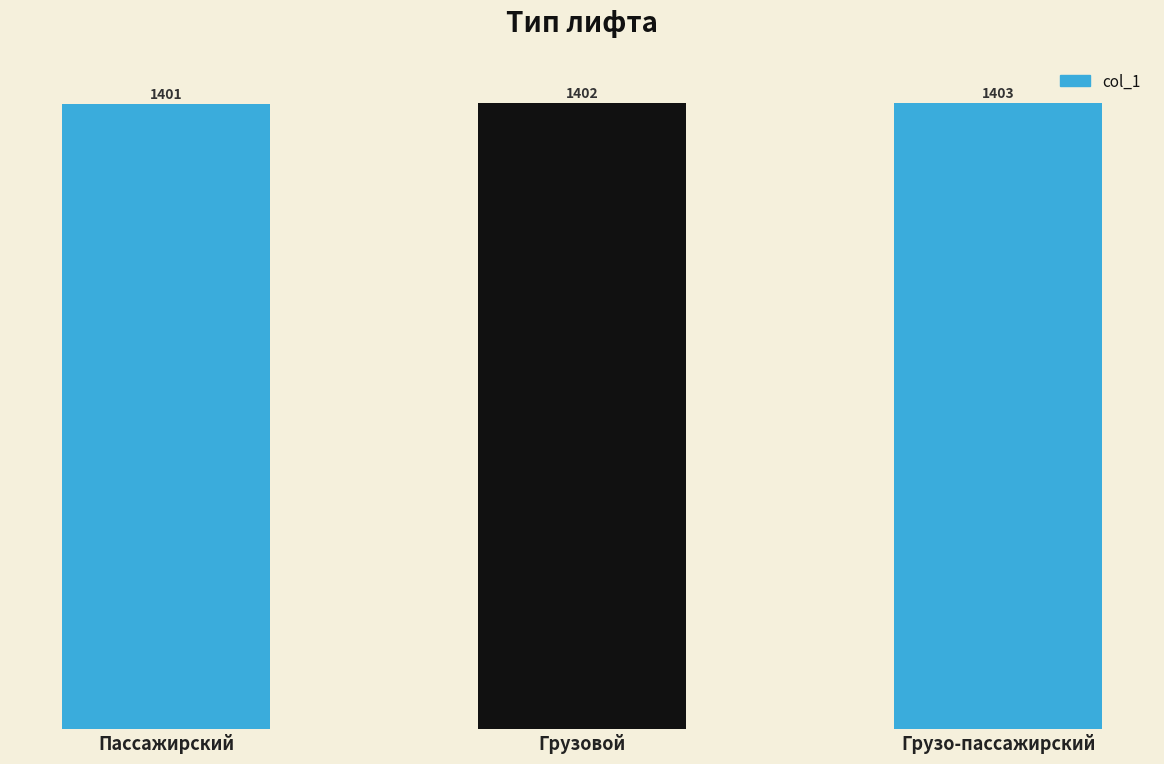

Count the values in the range 1401 to 1403.

3